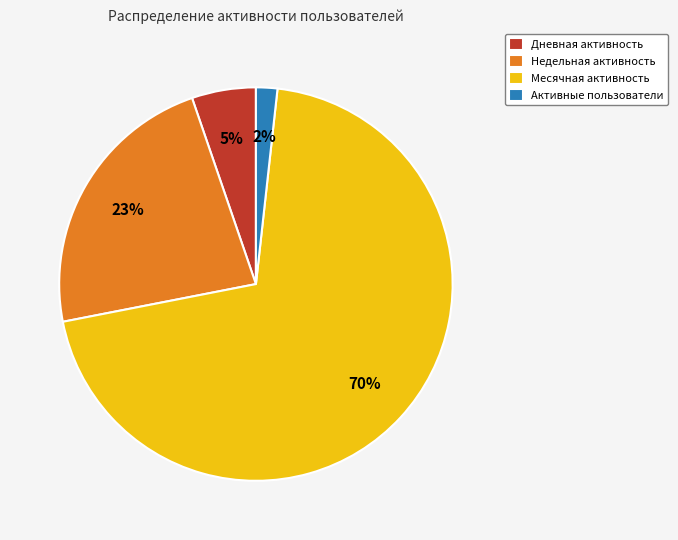

To the nearest percent, what is the difference between the Активные and Недельная slice percentages?

21%